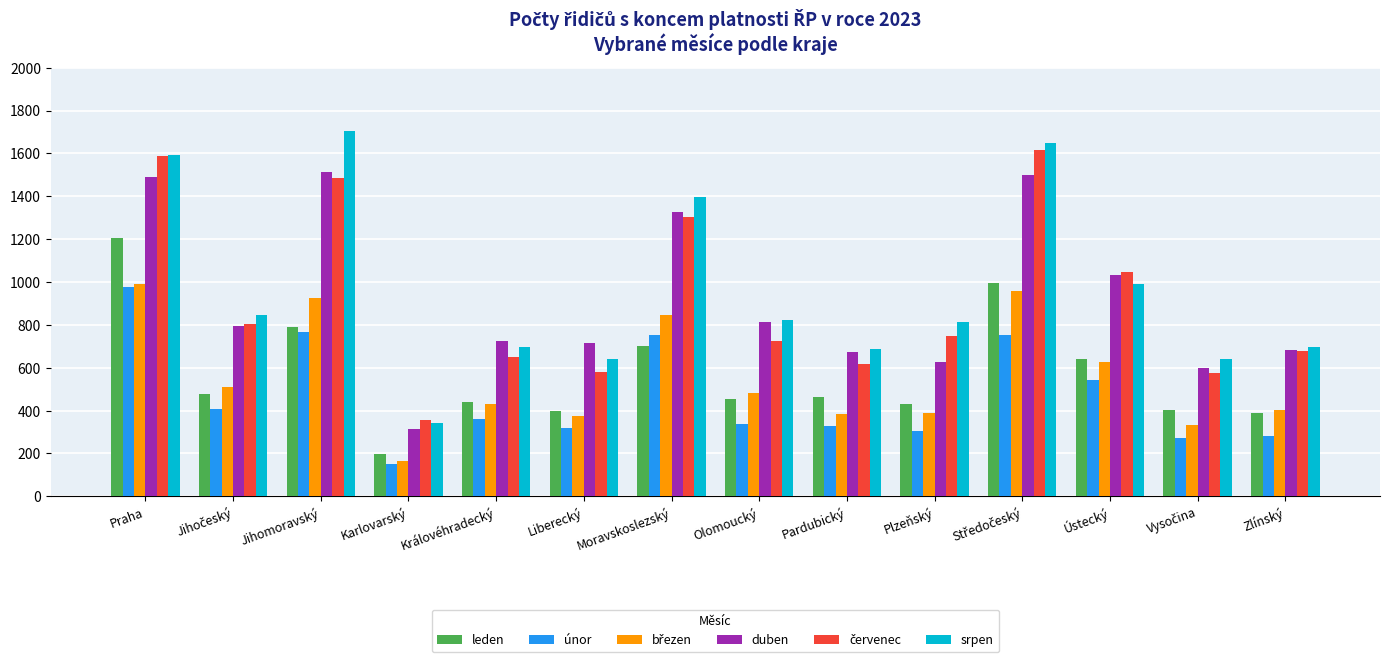

Is it true that duben equals 1072 at Liberecký?

False